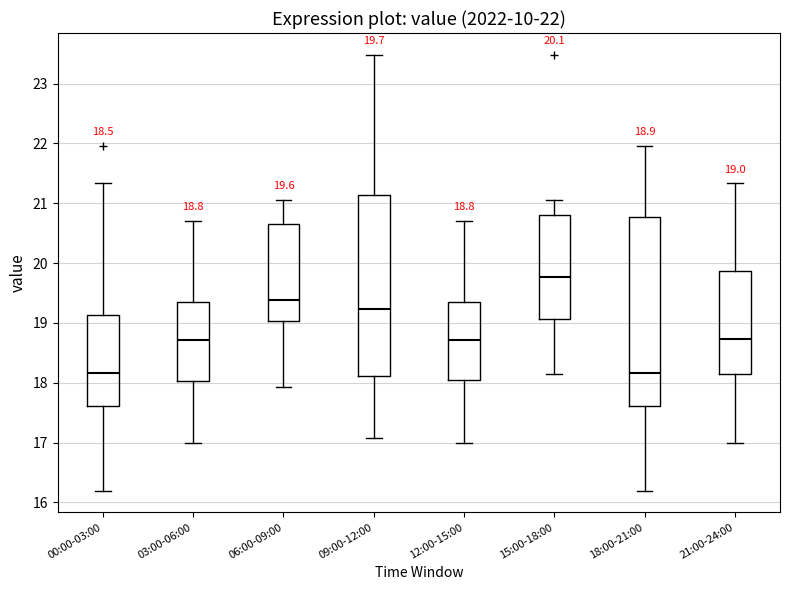

Which box's median line is the highest?

15:00-18:00